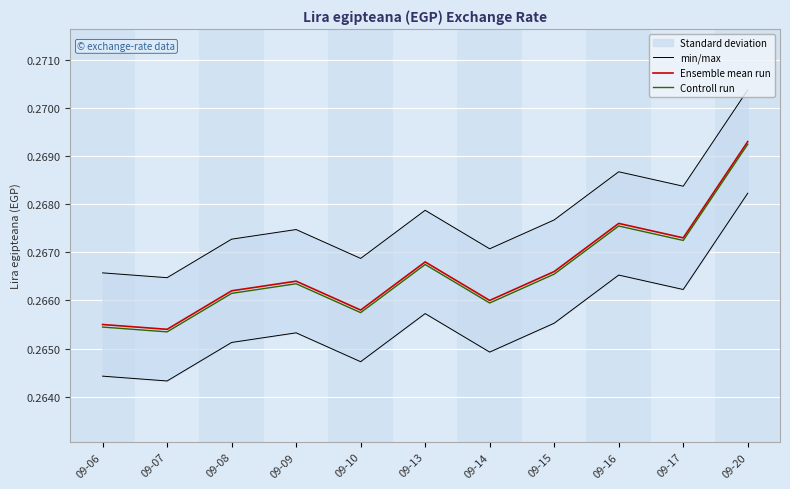

Which category has the highest value across all series?

09-20